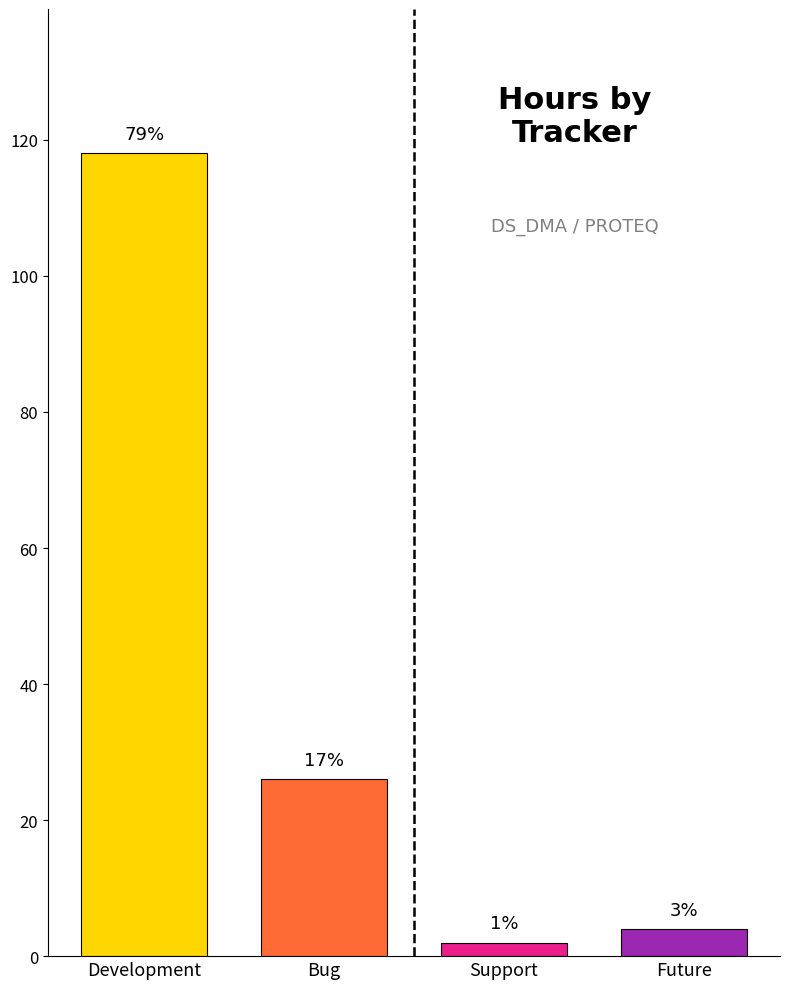

Rank the categories by value from highest to lowest.

Development, Bug, Future, Support